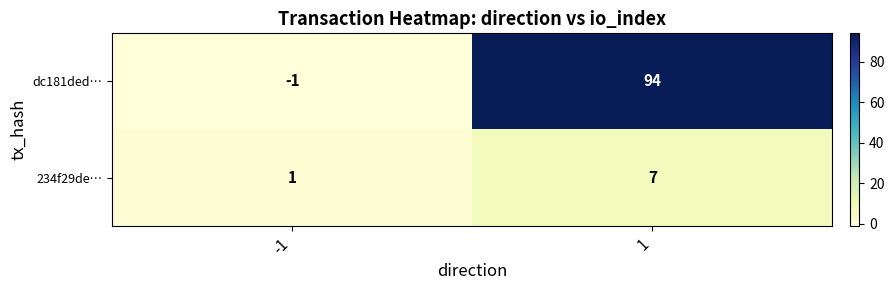

Reading right to left, what are all the values shown in this chart?

dc181ded…: 1=94	-1=-1
234f29de…: 1=7	-1=1